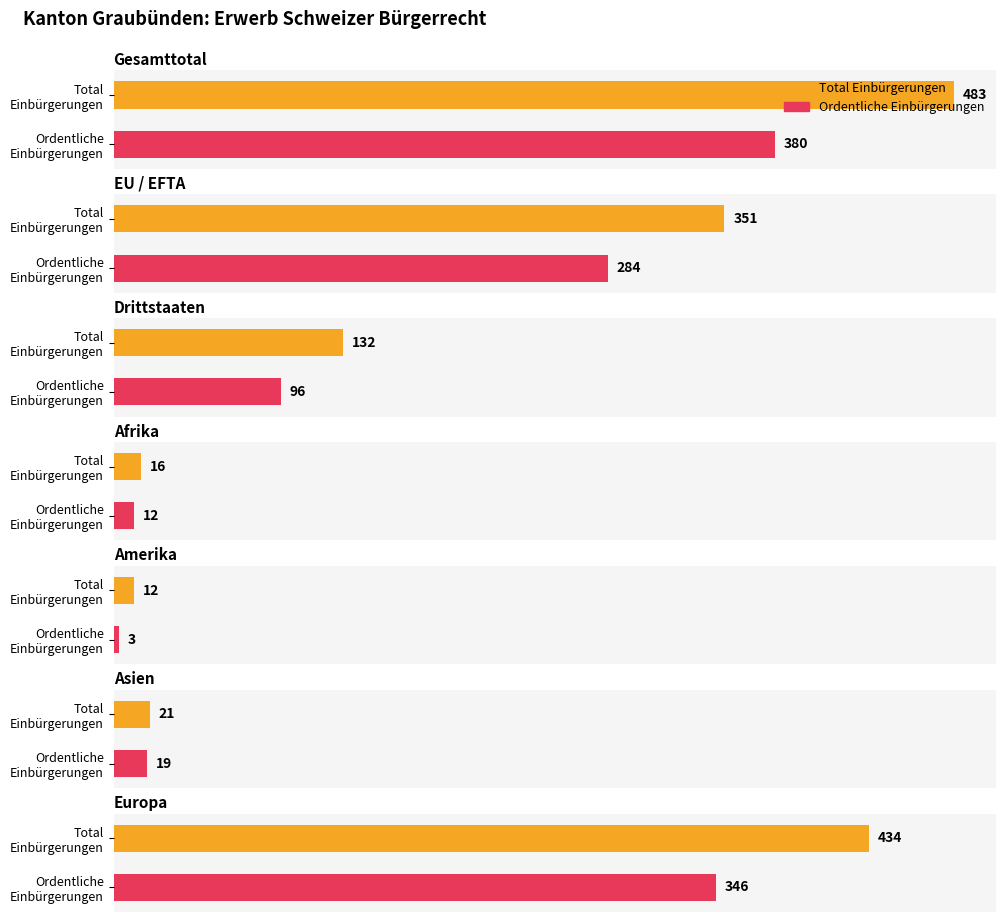

What is the label of the 2nd bar from the left?

EU / EFTA